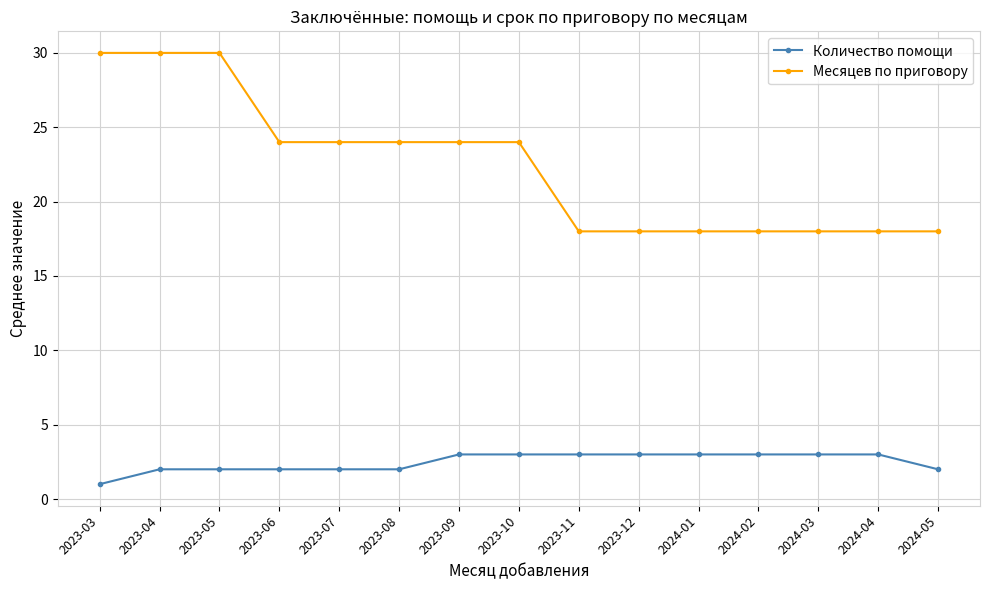

How many lines are shown in the chart?

2